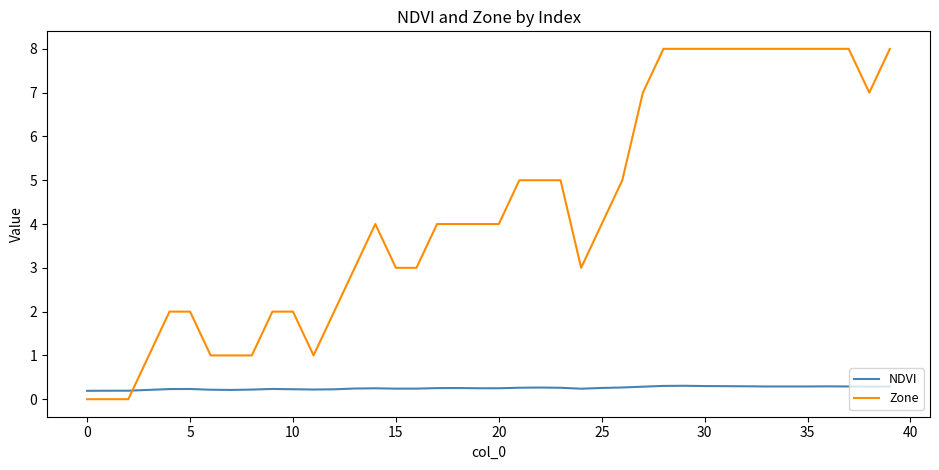

After their last crossing, which series has the higher values: NDVI or Zone?

Zone